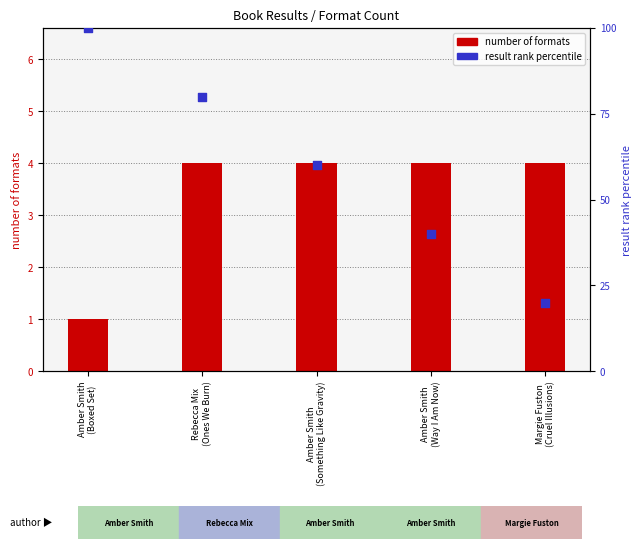

What is the total value across all series at Amber Smith
(Way I Am Now)?

44